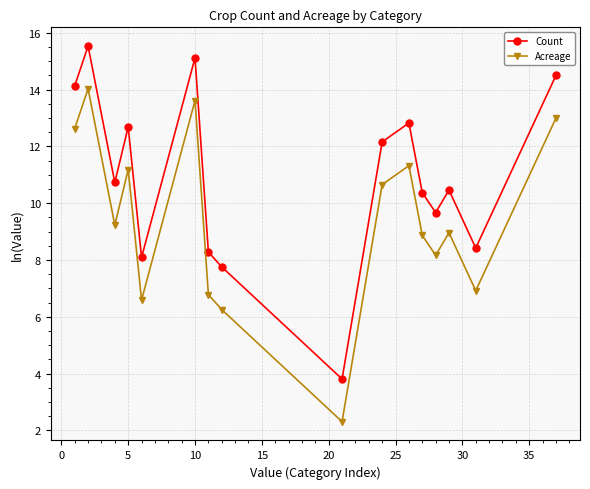

How many values in the Count series exceed 10?

10